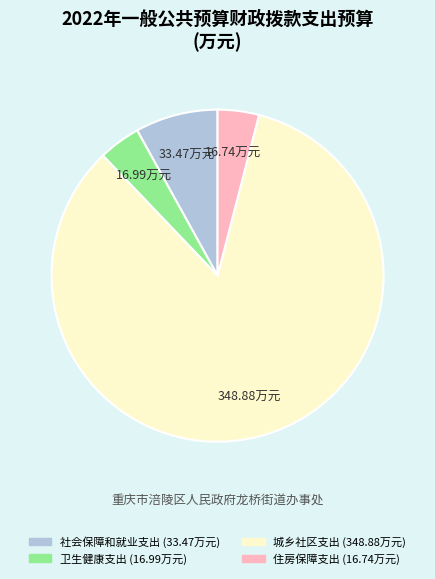

What is the largest slice in the pie chart?

城乡社区支出